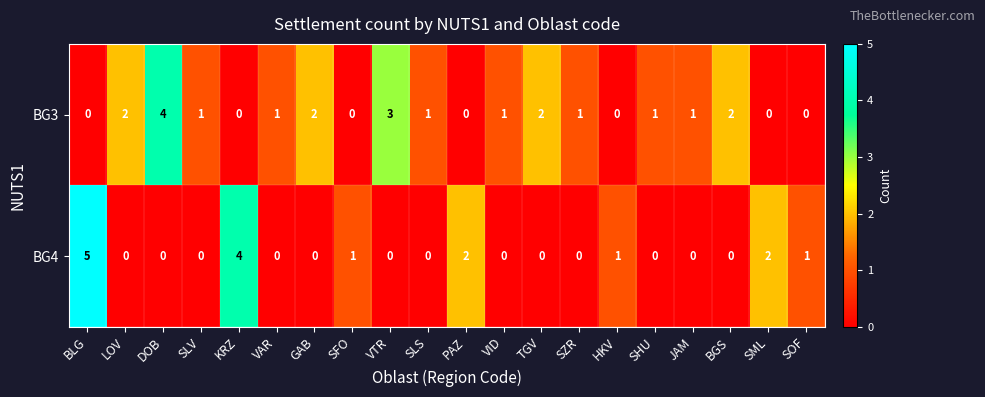

Is it true that BG3 equals 0 at SML?

True